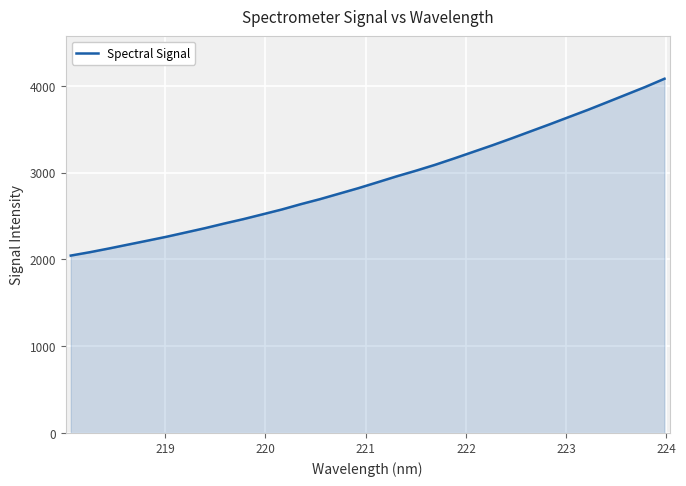

What is the difference between the maximum and minimum values?

2038.1